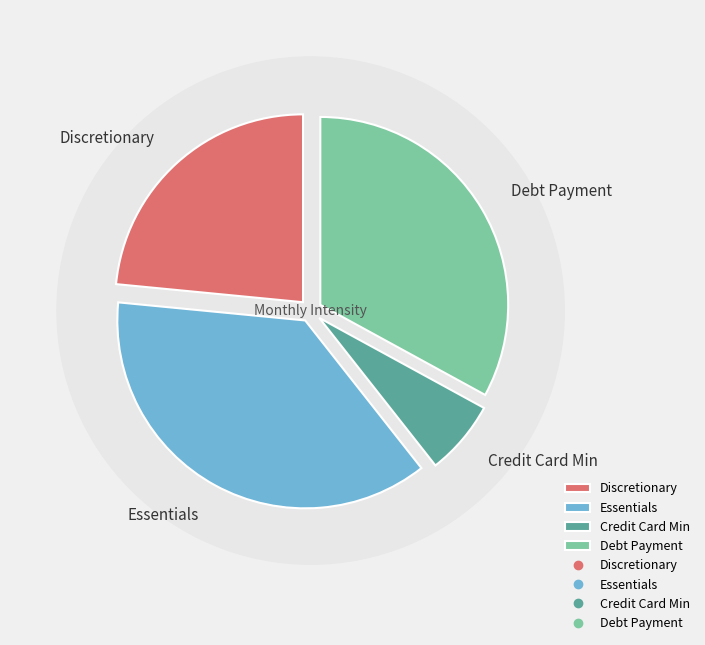

Is there a majority slice in this chart?

No